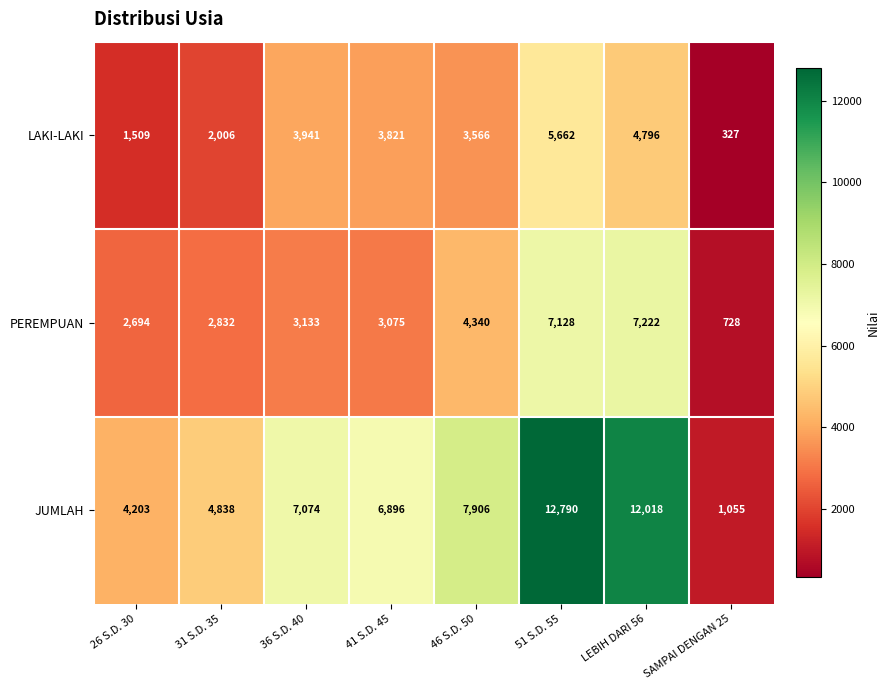

What is the difference between the maximum and minimum values in the JUMLAH series?

11735